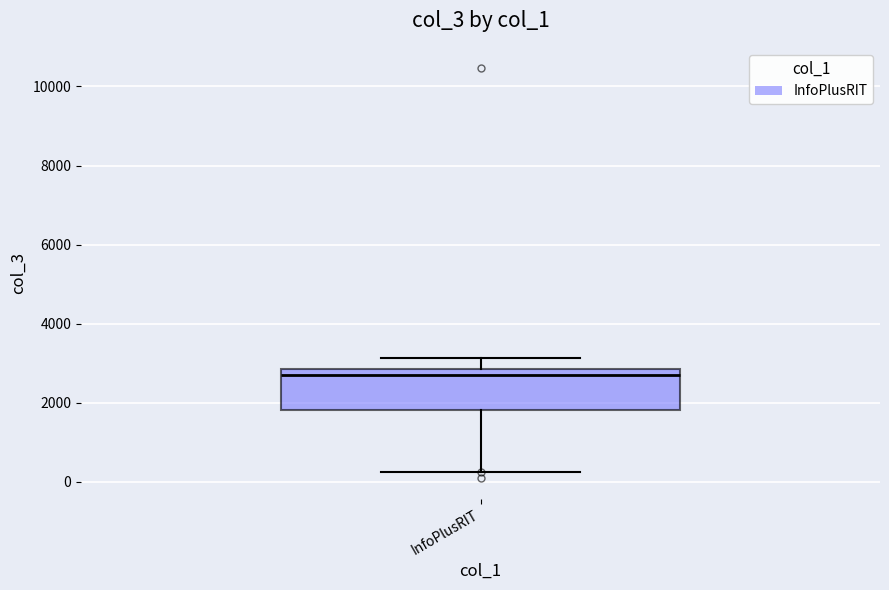

Where does the lower whisker of the box for InfoPlusRIT end on the y-axis? The values are not printed on the chart, so give them approximately, as read against the axis.

200